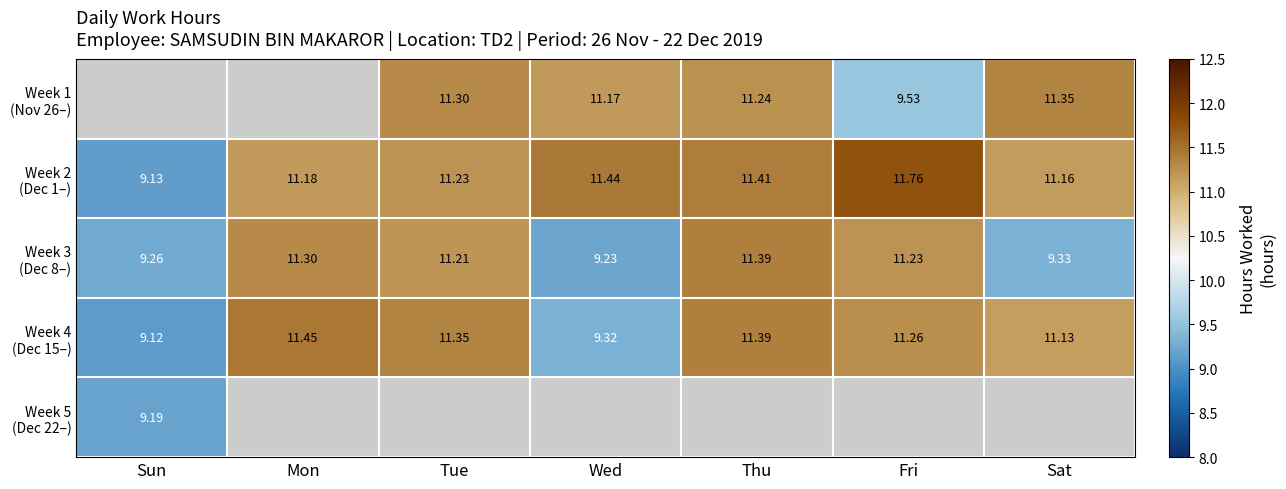

What is the spread (max minus min) of values at Thu?

0.2